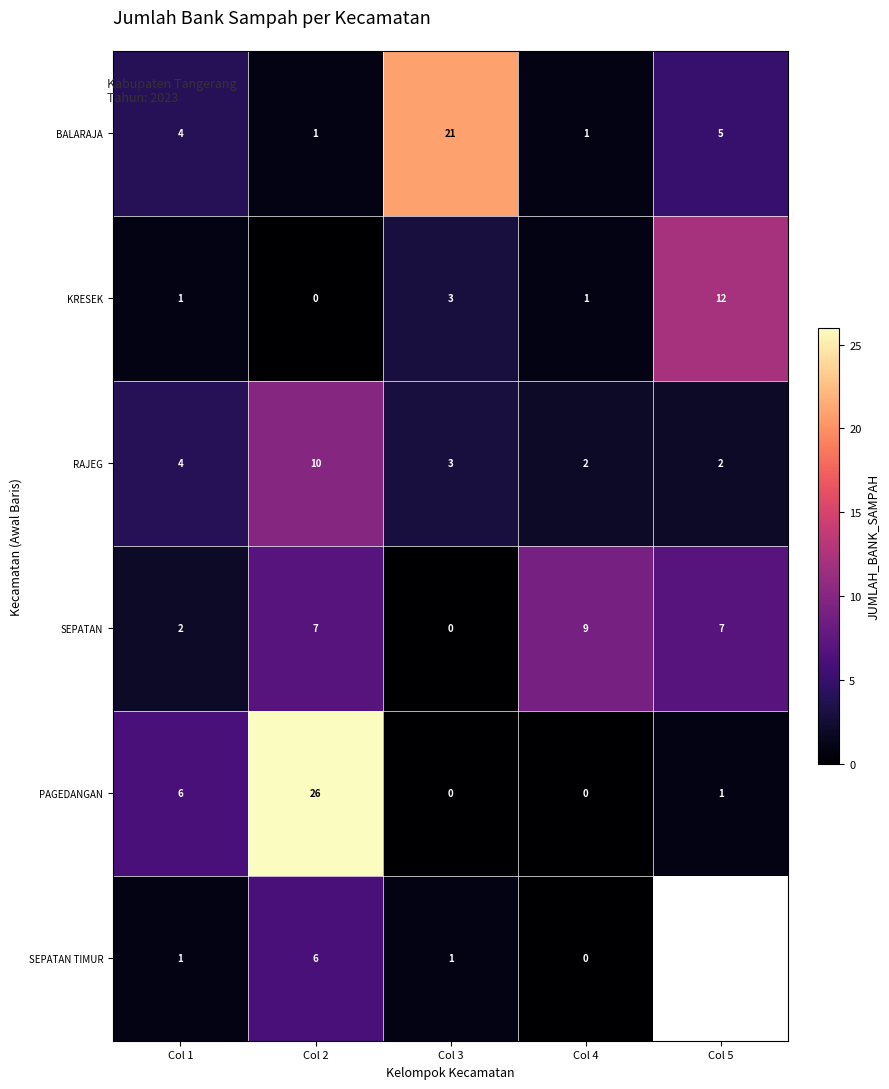

What is the difference between the PAGEDANGAN values at Col 4 and Col 2?

26